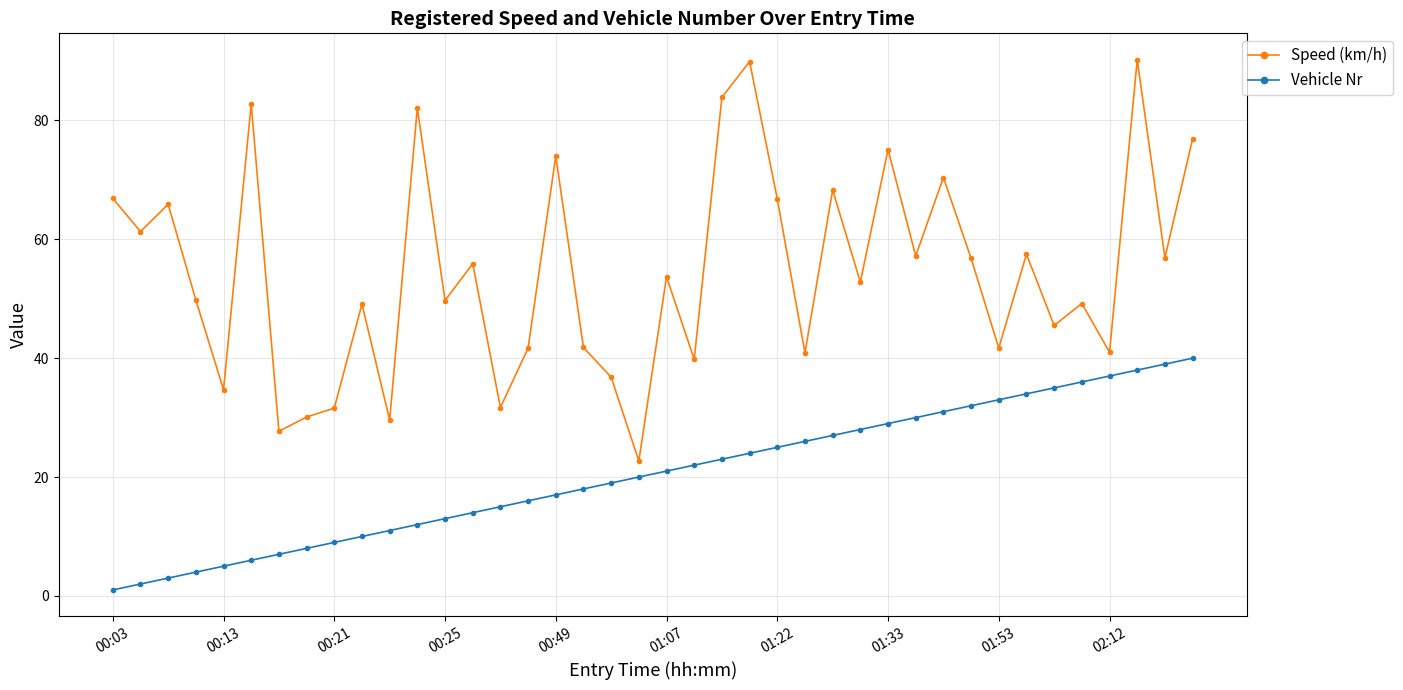

What is the sum of all Vehicle Nr values?

820.0